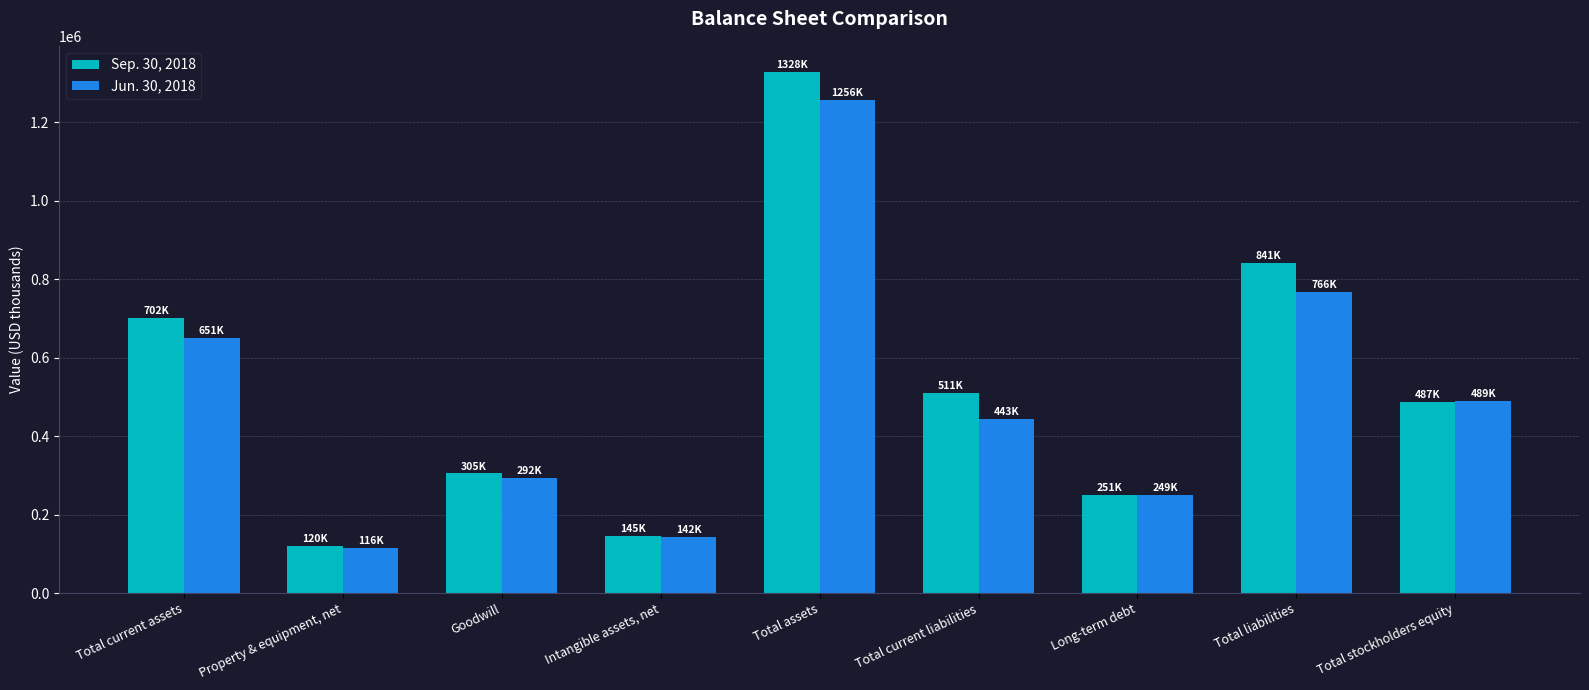

Reading left to right, list all the values displayed in this chart.

Sep. 30, 2018: Total current assets=702023	Property & equipment, net=119764	Goodwill=304717	Intangible assets, net=145230	Total assets=1327928	Total current liabilities=510997	Long-term debt=250958	Total liabilities=840626	Total stockholders equity=487302
Jun. 30, 2018: Total current assets=650697	Property & equipment, net=115524	Goodwill=292213	Intangible assets, net=142001	Total assets=1255691	Total current liabilities=443322	Long-term debt=248980	Total liabilities=766255	Total stockholders equity=489436